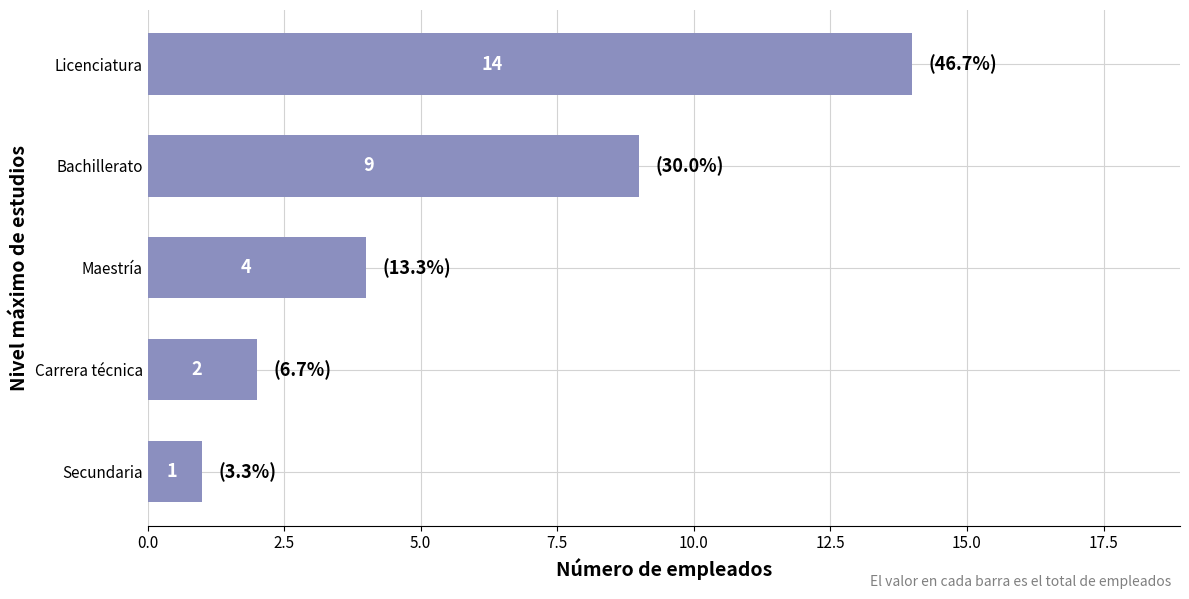

Where is the data nearest to the value 7?

Bachillerato